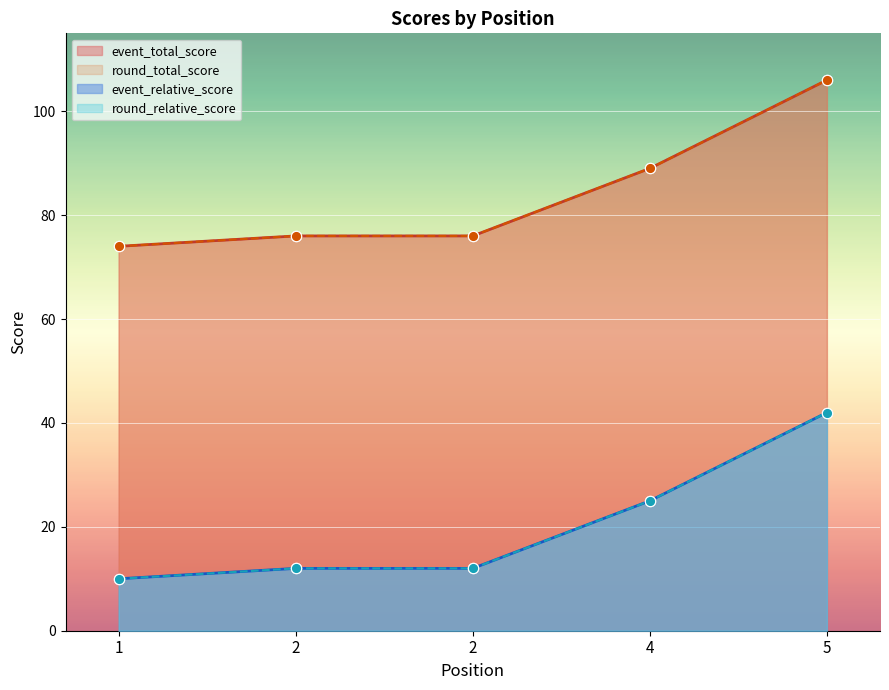

Is the value of round_total_score at 5 greater than the value of event_relative_score at 1?

Yes